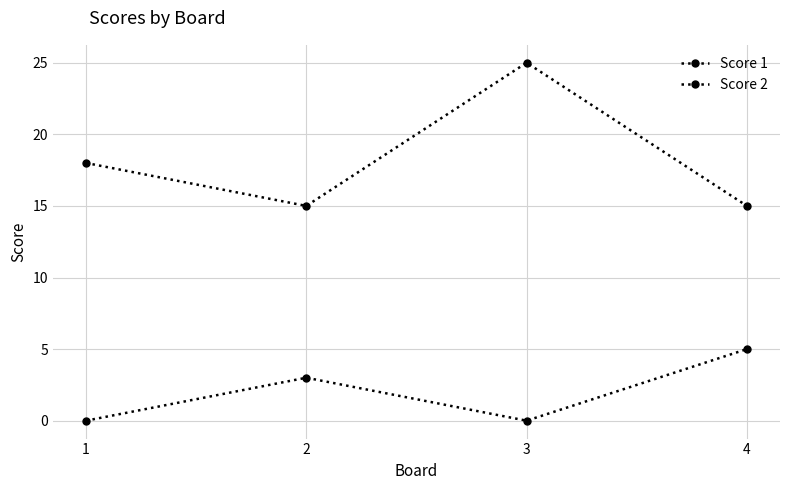

How many values in the Score 1 series are below 18?

2